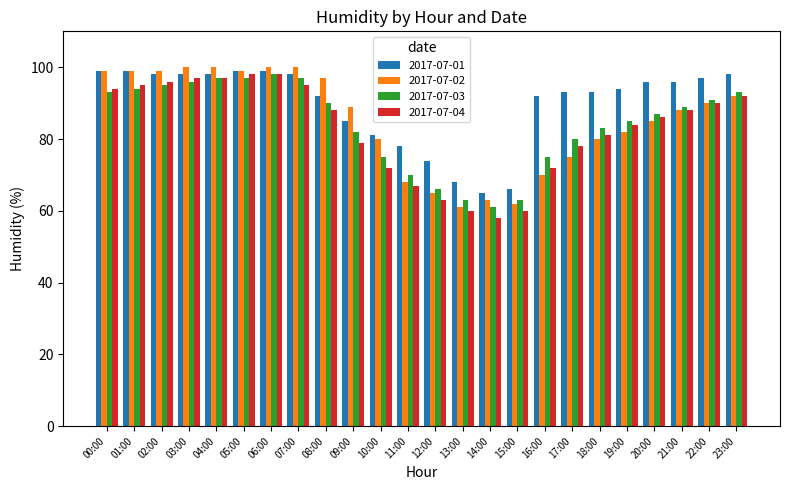

What position from the left is 19:00?

20